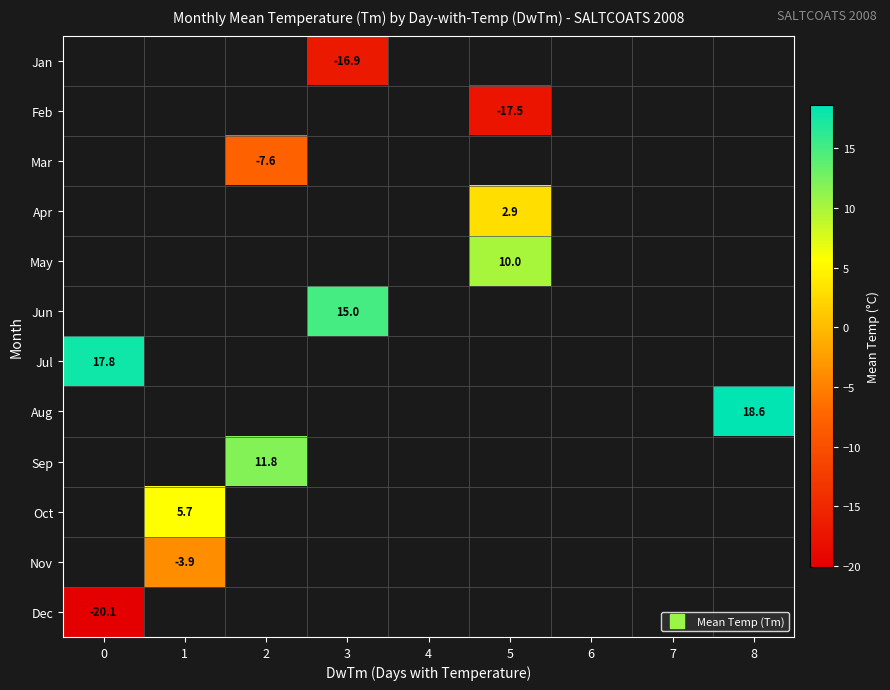

At which category does the chart reach its peak across all series?

8